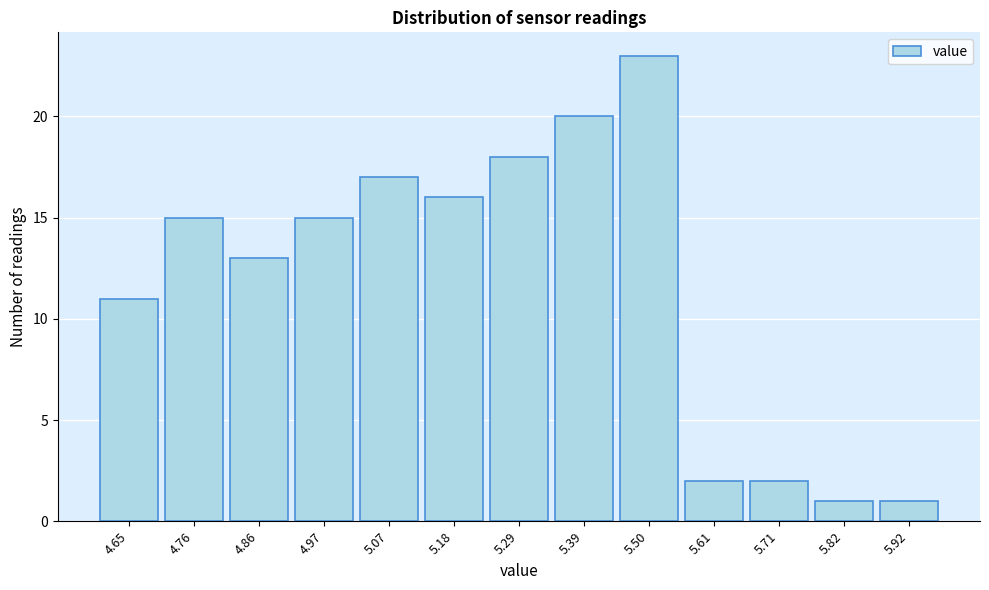

Reading left to right, list all the values displayed in this chart.

4.65=11	4.76=15	4.86=13	4.97=15	5.07=17	5.18=16	5.29=18	5.39=20	5.50=23	5.61=2	5.71=2	5.82=1	5.92=1